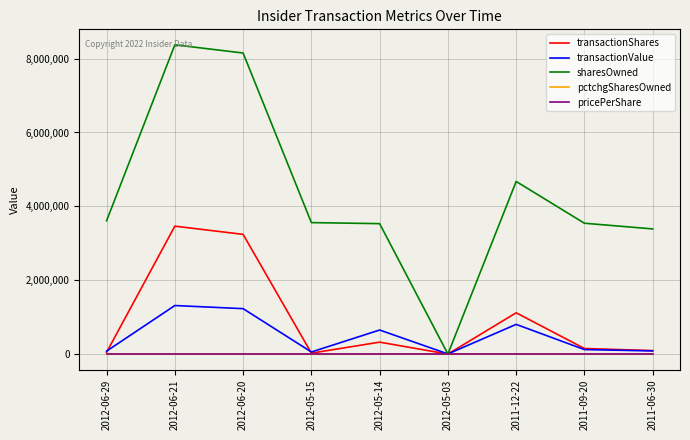

What is the maximum value shown in the chart?

8372765.0